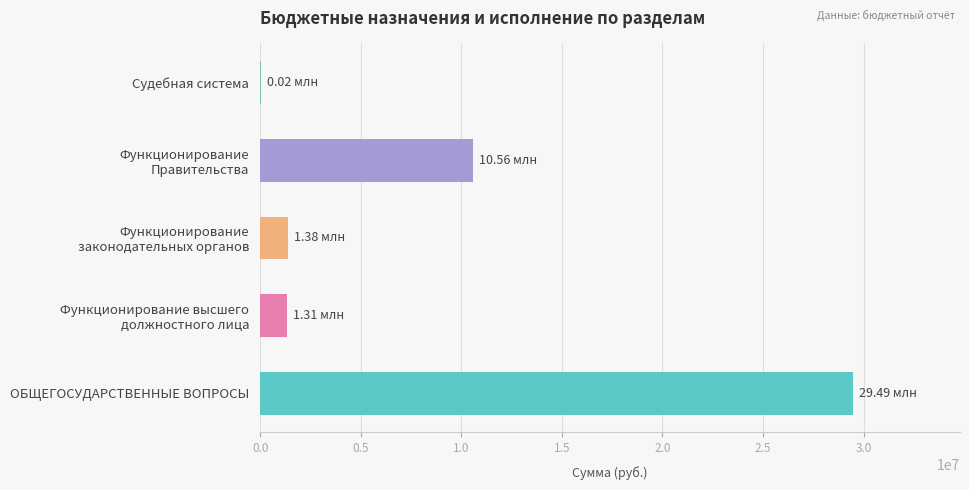

What is the difference between the maximum and minimum values?

29472667.2